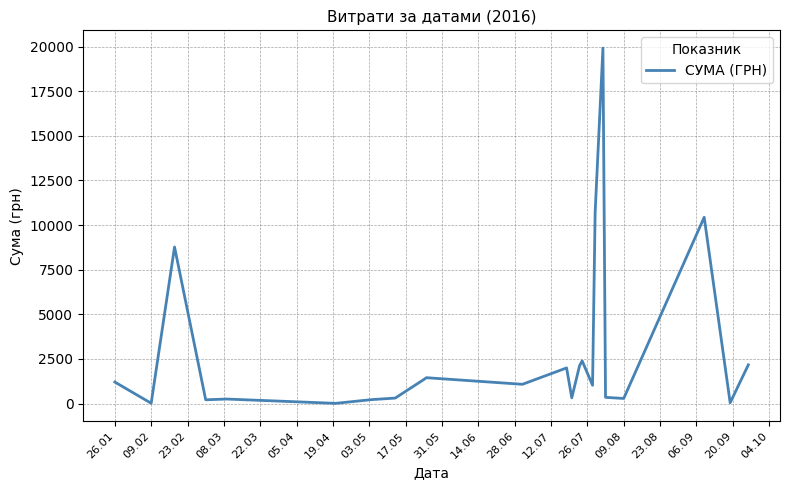

What is the sum of all values?

66702.2